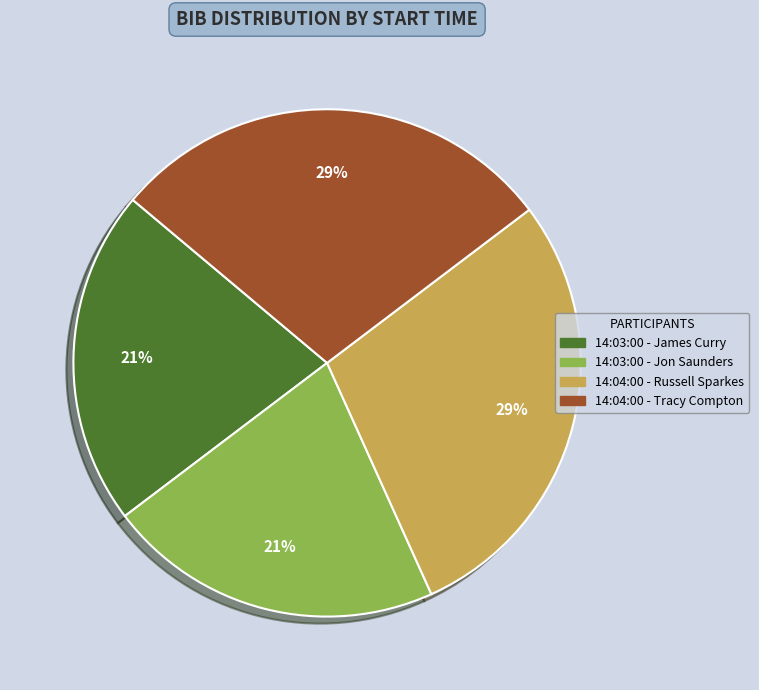

What percentage is the 14:04:00 - Tracy Compton slice, to the nearest percent?

29%